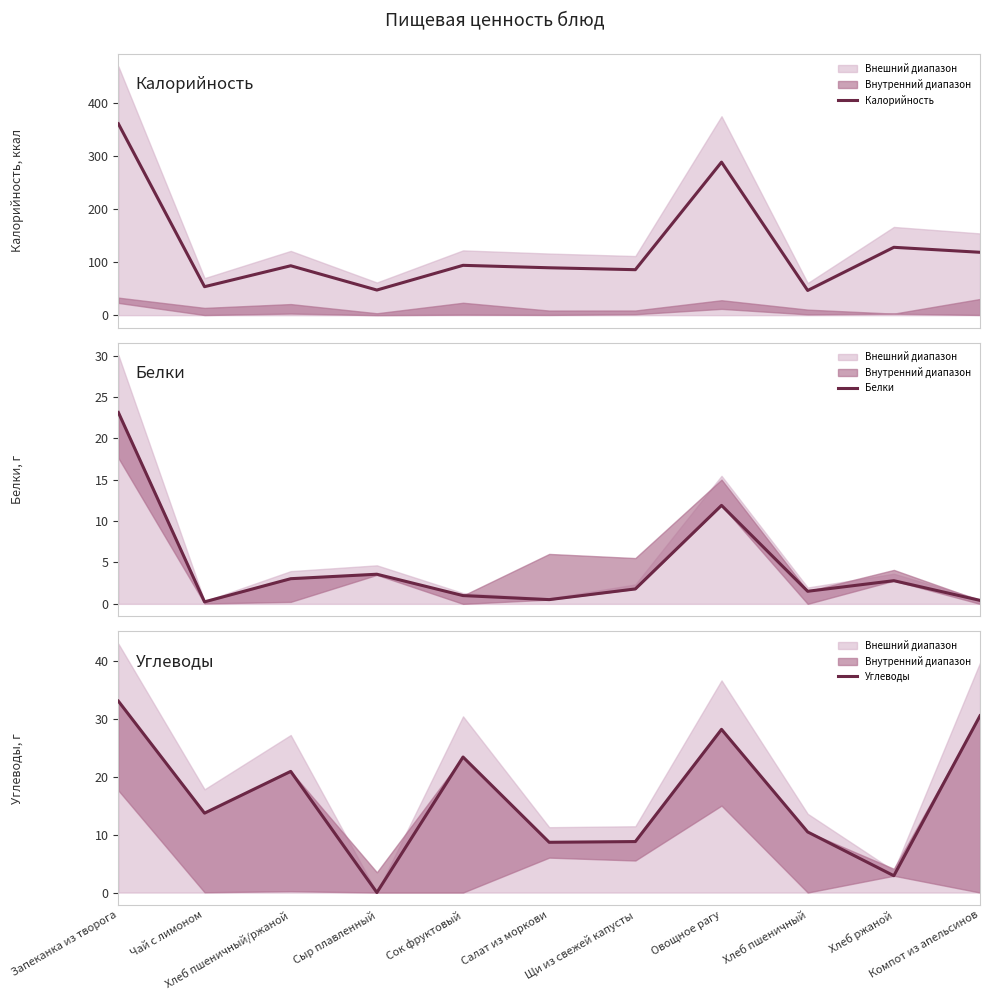

Between Чай с лимоном and Компот из апельсинов, which series saw the biggest shift?

Калорийность